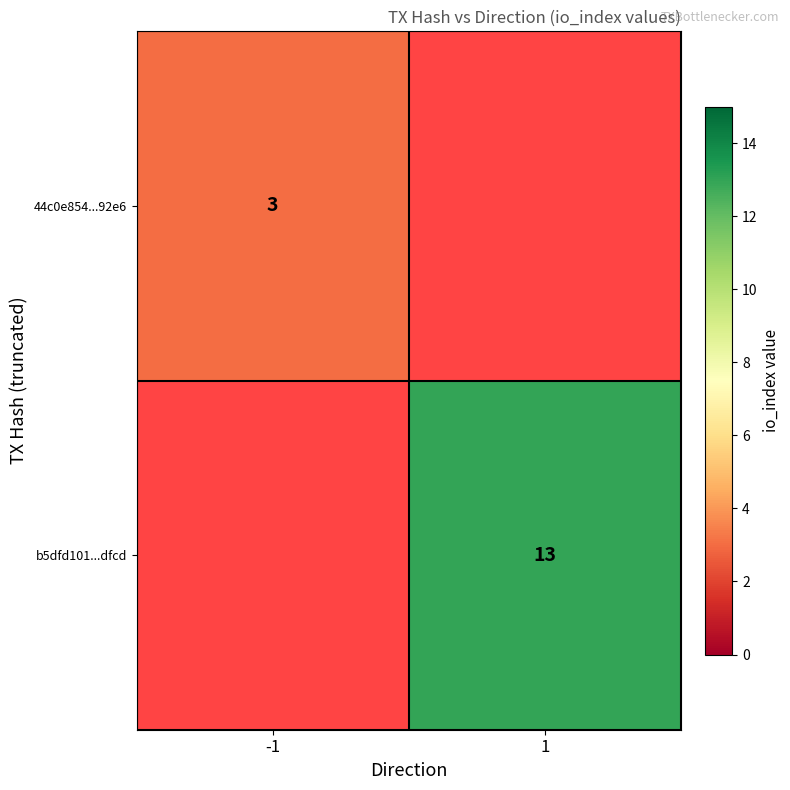

Is it true that b5dfd101...dfcd equals 13 at 1?

True